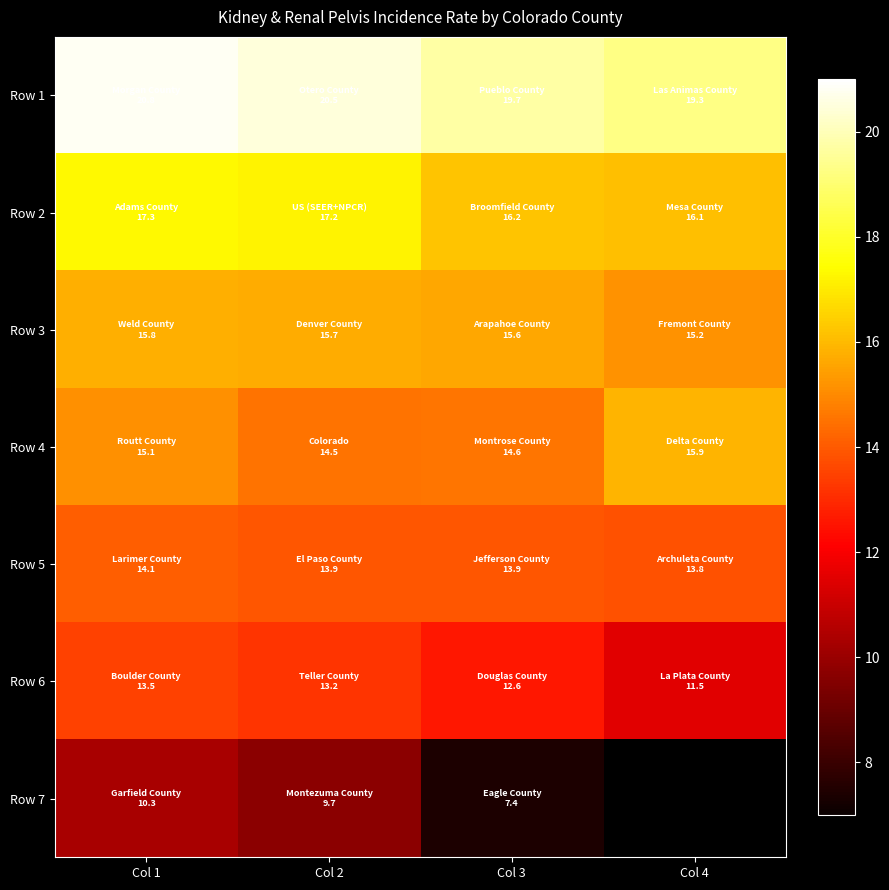

Rank the series by their maximum value, from highest to lowest.

Row 1, Row 2, Row 4, Row 3, Row 5, Row 6, Row 7